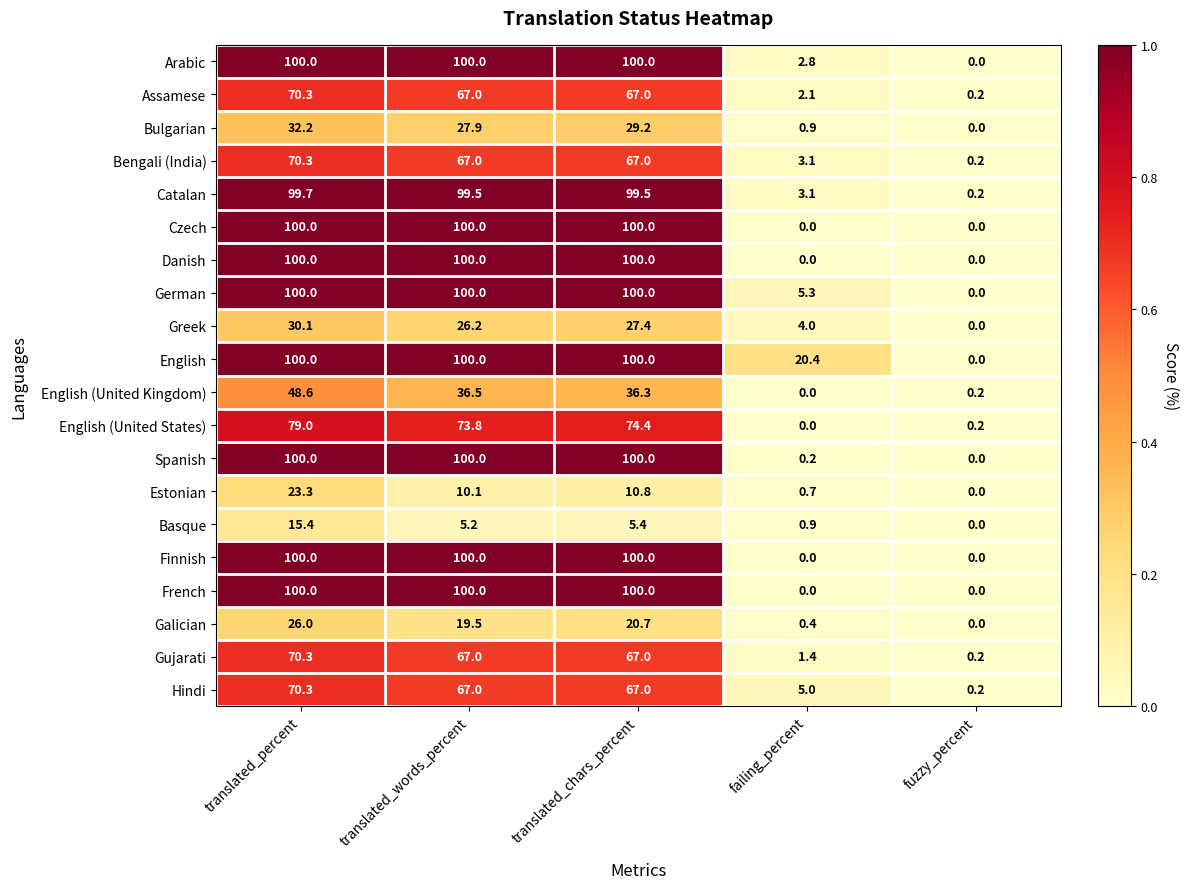

Is it true that Greek equals 5.6 at translated_words_percent?

False